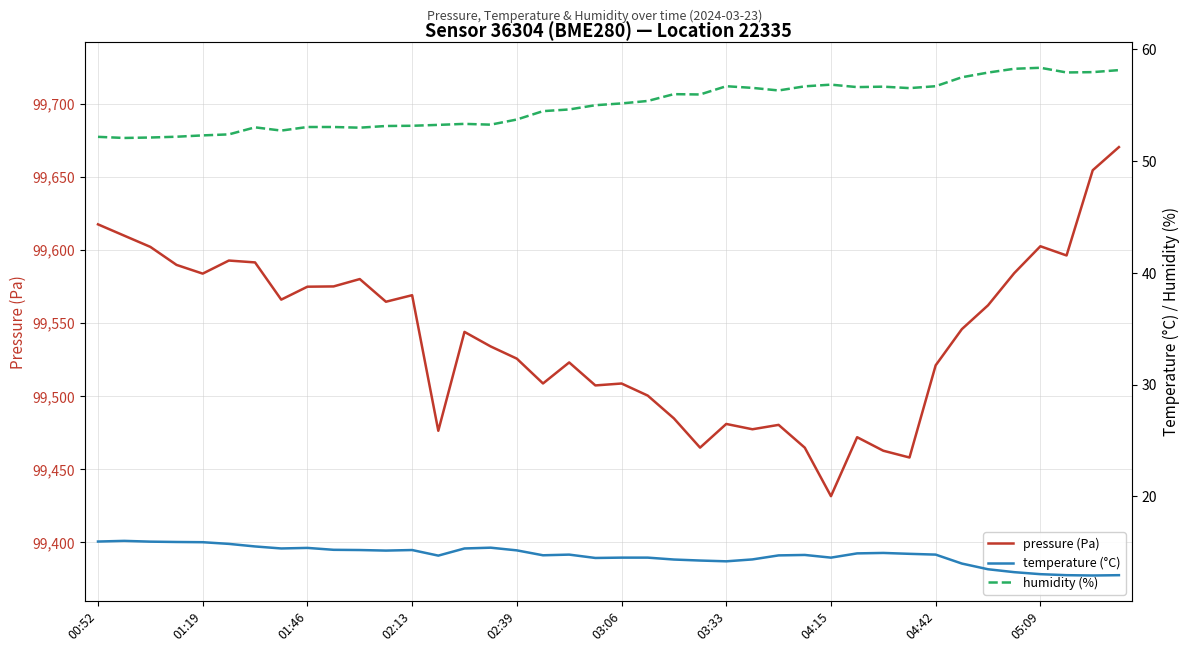

What is the difference between the maximum and minimum values in the pressure (Pa) series?

238.7